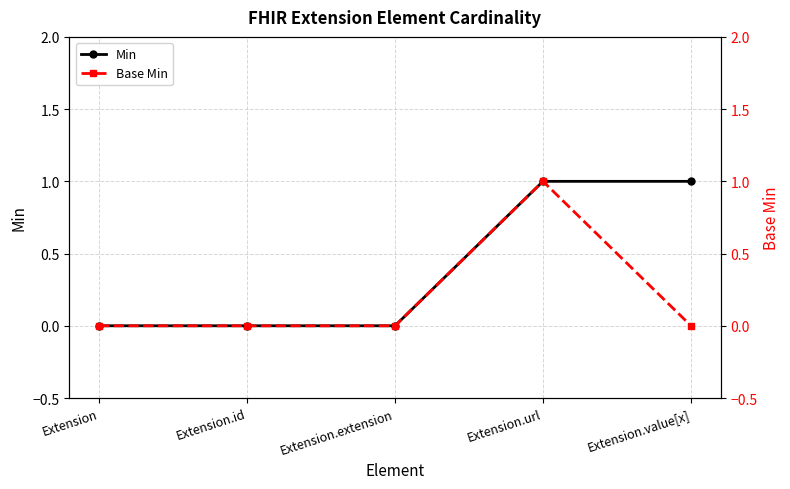

How many interior local peaks does the Base Min series have?

1